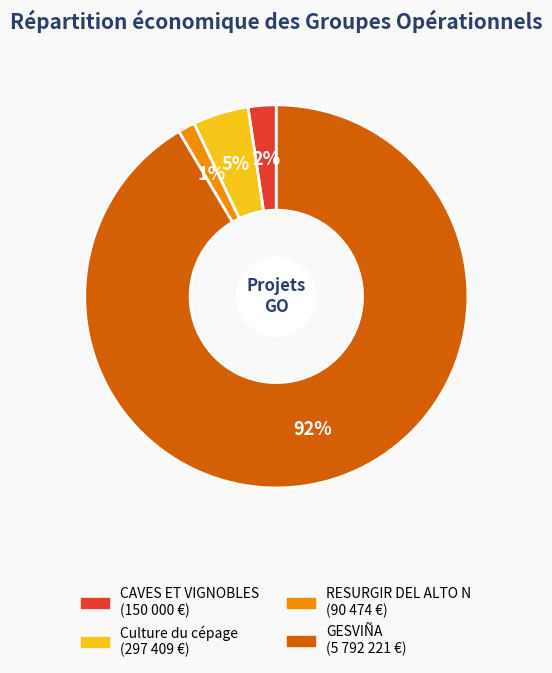

Does any single category account for the majority?

Yes